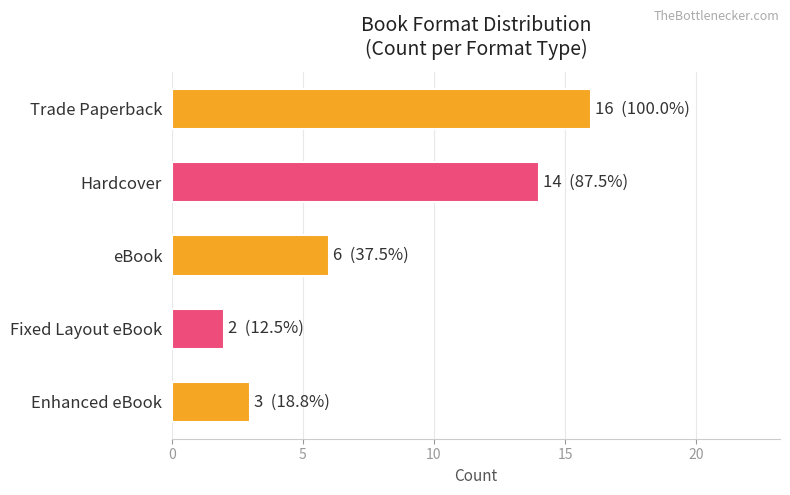

What is the ratio of the value at eBook to the value at Trade Paperback?

0.4